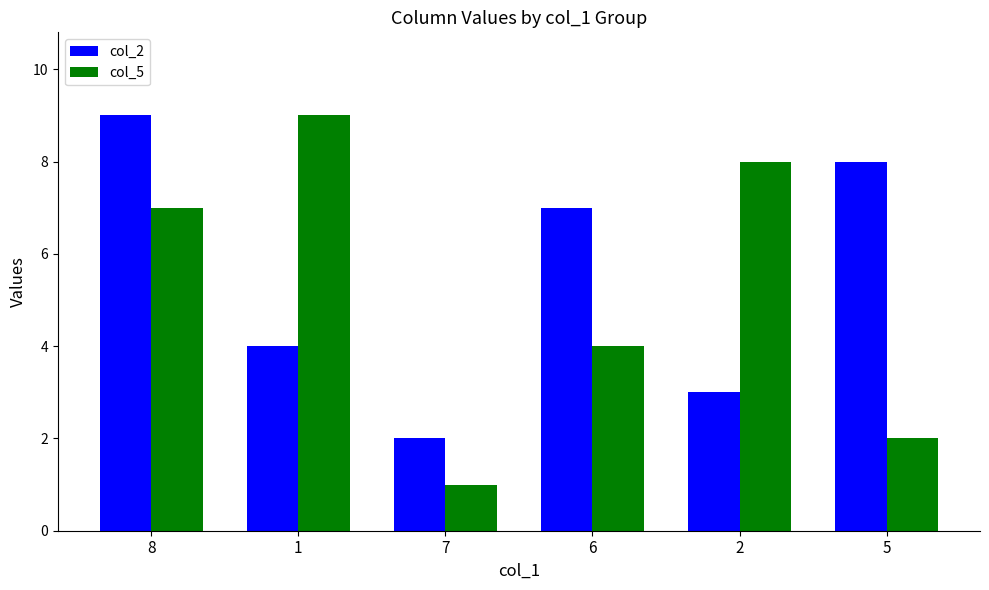

List the labels in order of col_5 value, largest first.

1, 2, 8, 6, 5, 7